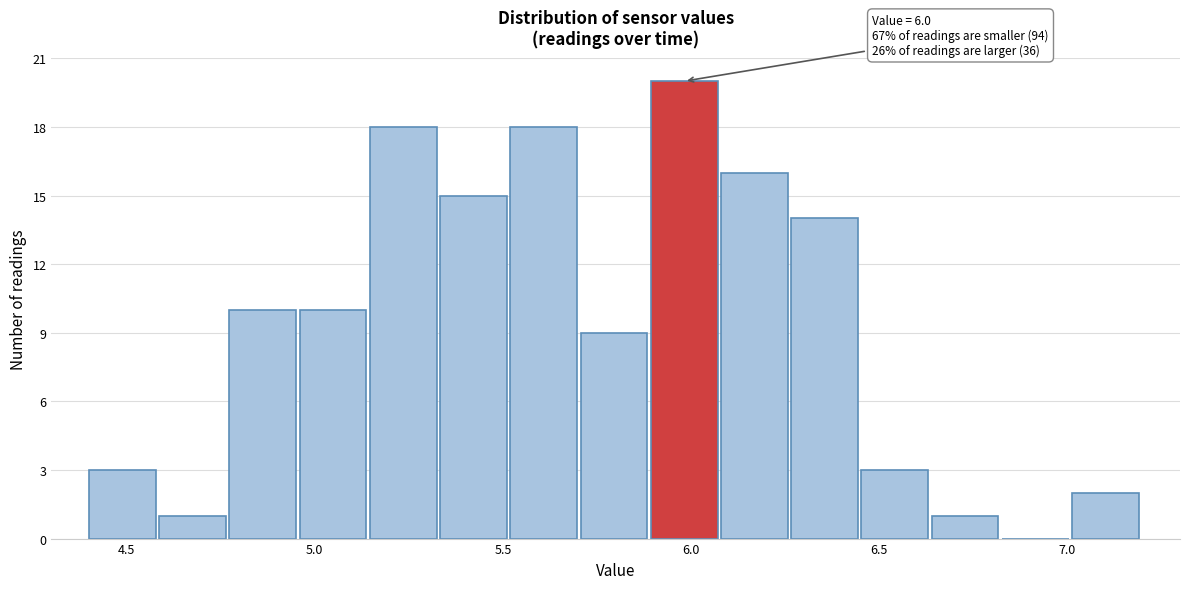

Around what value on the x-axis is the tallest bar? Give the approximate position of its centre, as read against the axis.

6.00